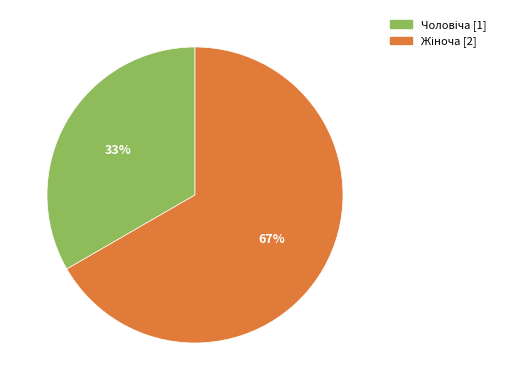

To the nearest percent, what is the average slice percentage?

50%